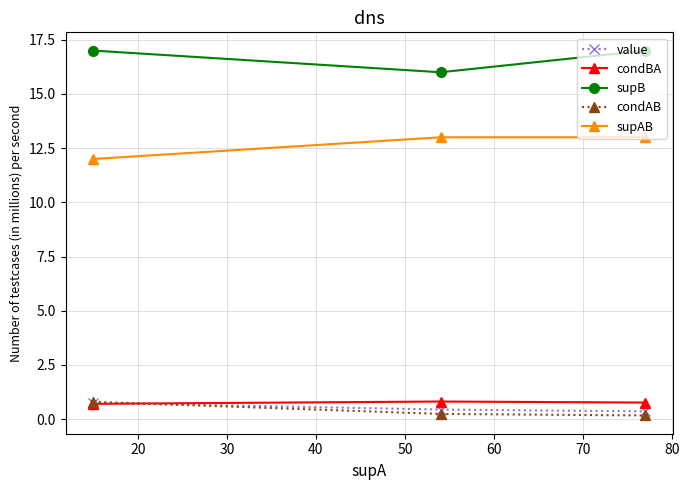

What is the value of the supB point at the 3rd from the left?

17.0